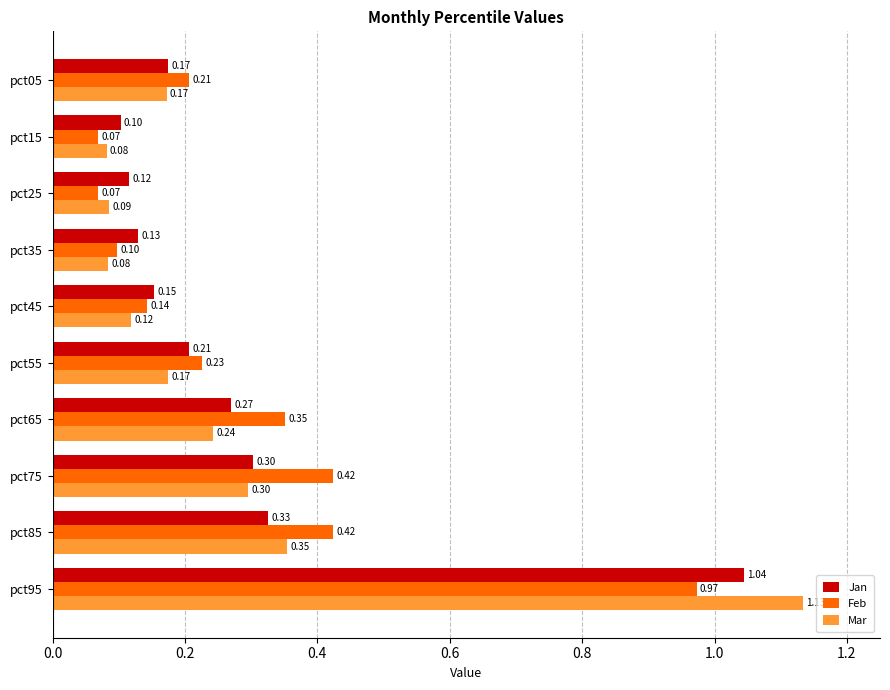

What is the difference between the maximum and minimum values in the Feb series?

0.9